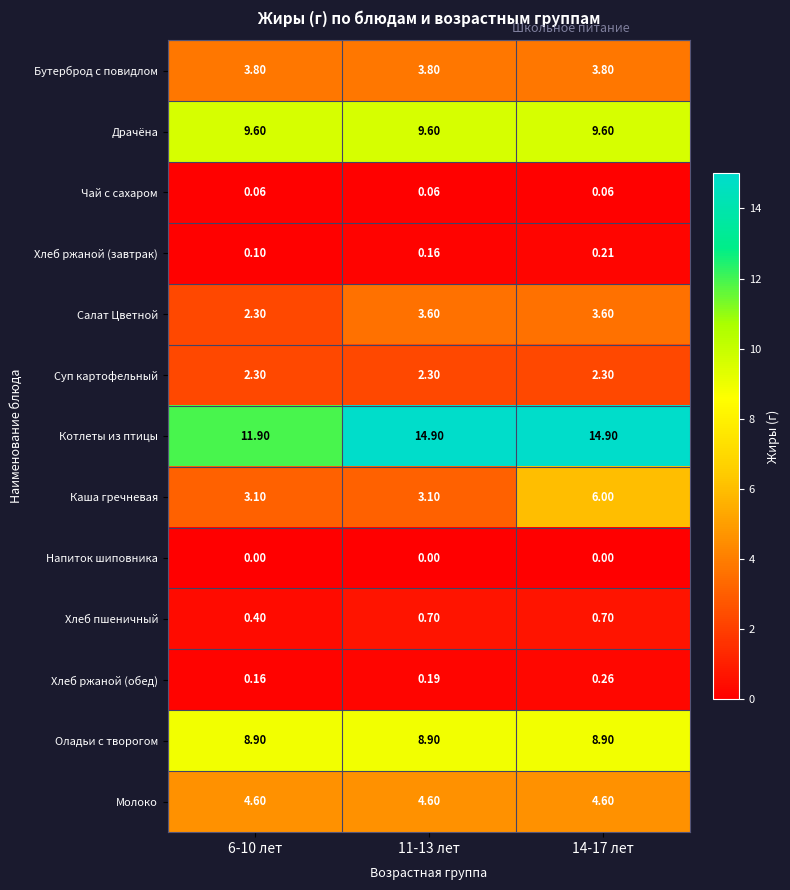

Which series has the largest total across all categories?

Котлеты из птицы